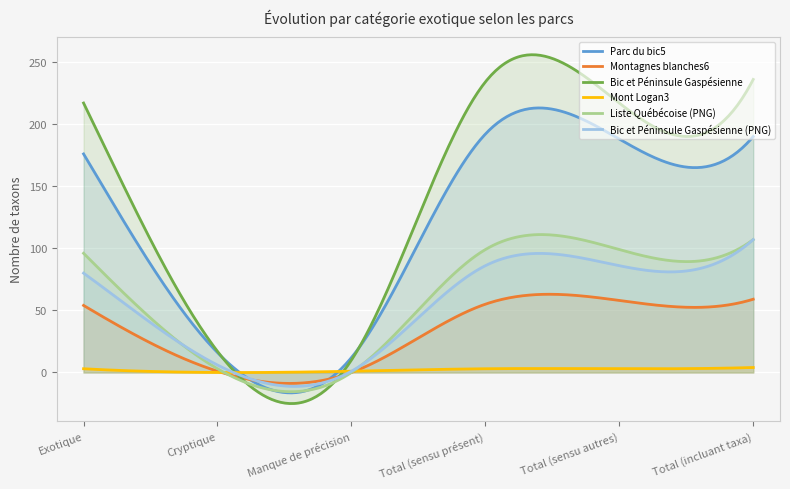

Which series has the largest range (max minus min)?

Bic et Péninsule Gaspésienne